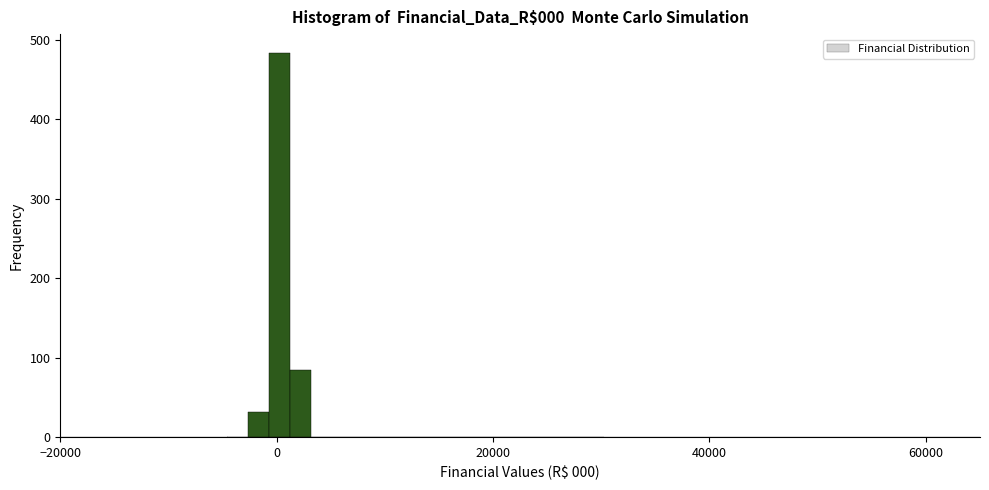

Read against the x-axis, roughly where is the centre of the tallest bar?

0